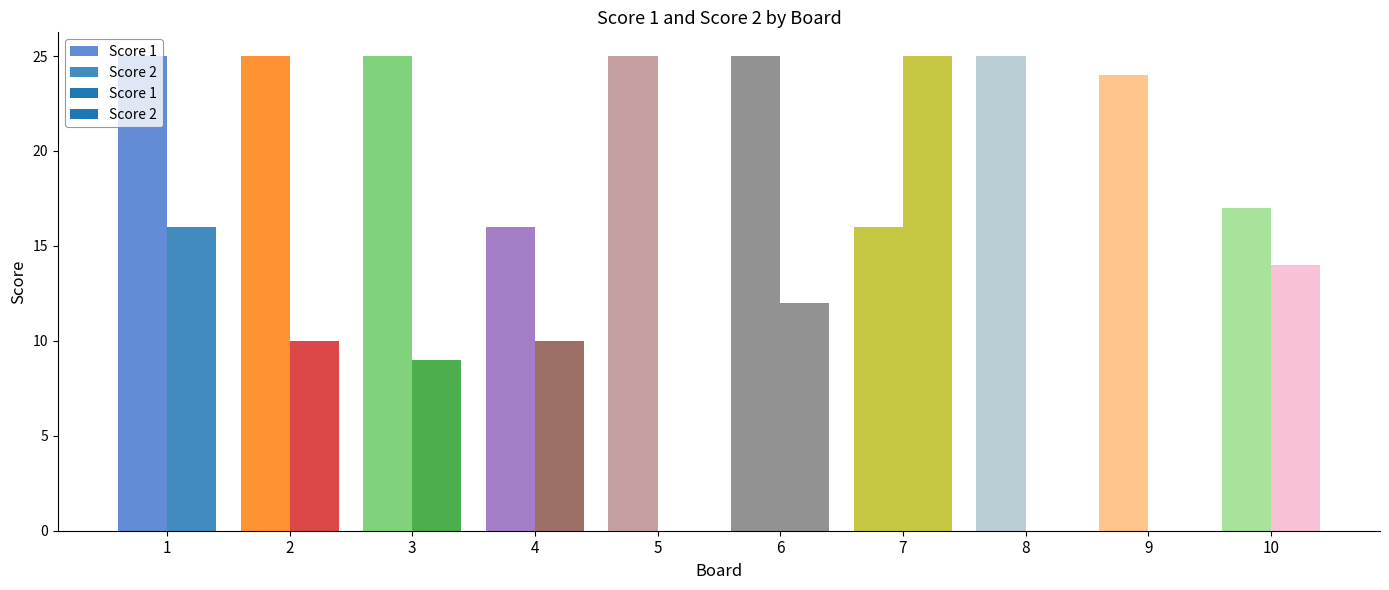

Reading left to right, list all the values displayed in this chart.

Score 1: 1=25	2=25	3=25	4=16	5=25	6=25	7=16	8=25	9=24	10=17
Score 2: 1=16	2=10	3=9	4=10	5=0	6=12	7=25	8=0	9=0	10=14